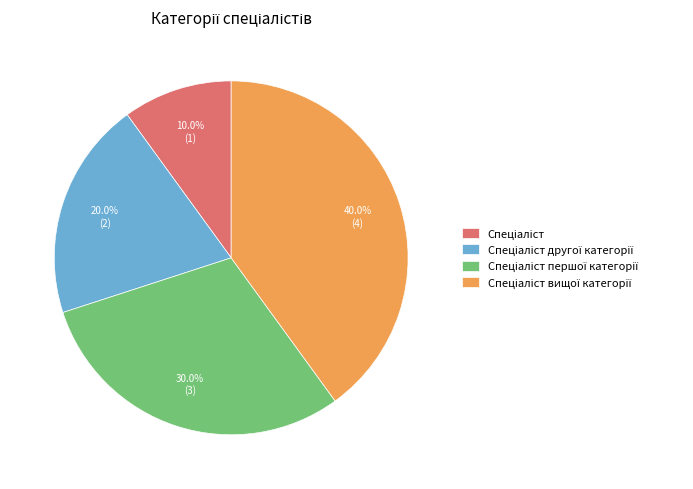

Does any single category account for the majority?

No